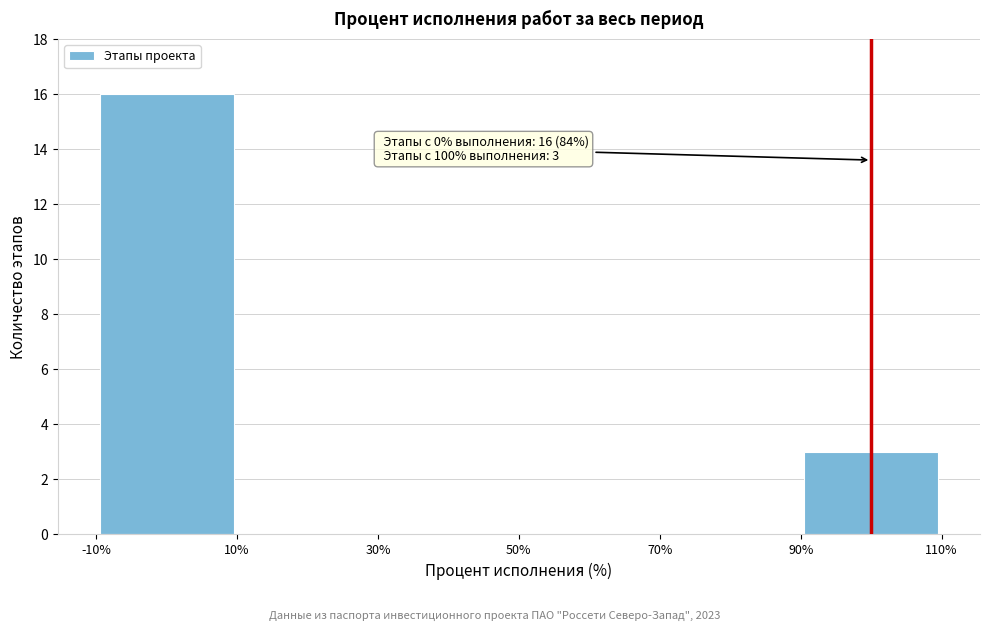

Over which range of the x-axis is the bar tallest?

-10% to 10%